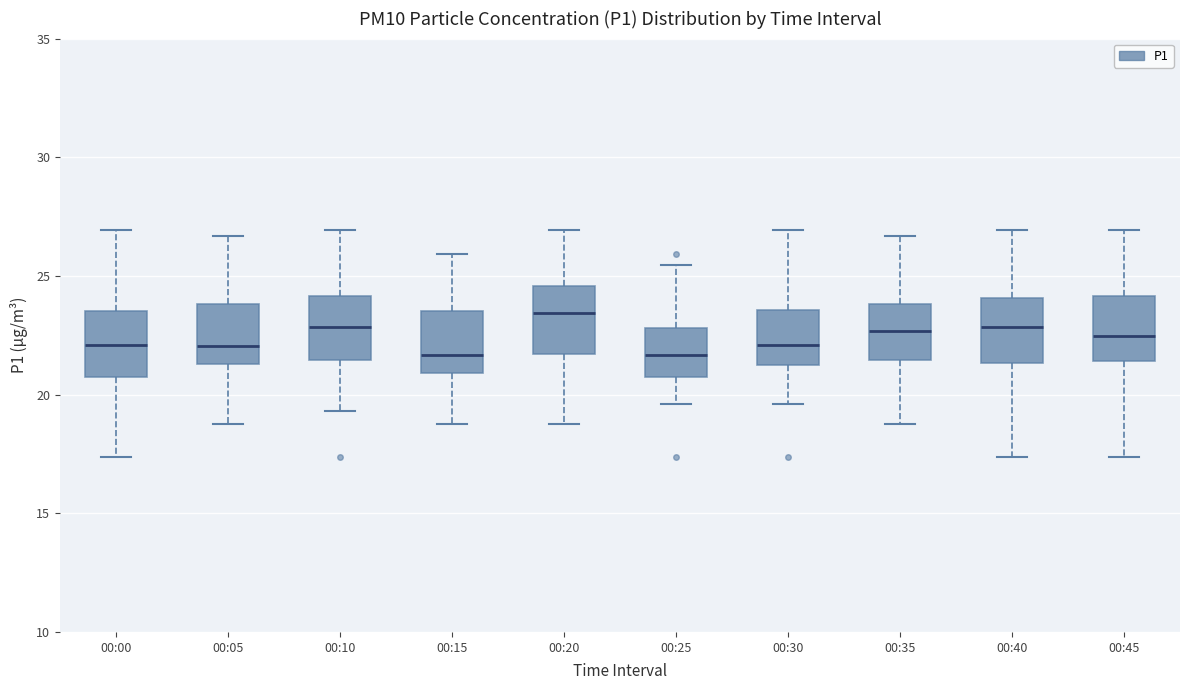

Reading left to right, transcribe this box plot: for each box, give where its median line is, the range the box spans, and where its two whiskers end, as read against the y-axis. The values are not printed on the chart, so give them approximately, as read against the axis.

00:00: median 22.0, box 21.0 to 23.5, whiskers 17.5 to 27.0
00:05: median 22.0, box 21.5 to 24.0, whiskers 19.0 to 26.5
00:10: median 23.0, box 21.5 to 24.0, whiskers 19.5 to 27.0
00:15: median 21.5, box 21.0 to 23.5, whiskers 19.0 to 26.0
00:20: median 23.5, box 21.5 to 24.5, whiskers 19.0 to 27.0
00:25: median 21.5, box 21.0 to 23.0, whiskers 19.5 to 25.5
00:30: median 22.0, box 21.0 to 23.5, whiskers 19.5 to 27.0
00:35: median 22.5, box 21.5 to 24.0, whiskers 19.0 to 26.5
00:40: median 23.0, box 21.5 to 24.0, whiskers 17.5 to 27.0
00:45: median 22.5, box 21.5 to 24.0, whiskers 17.5 to 27.0